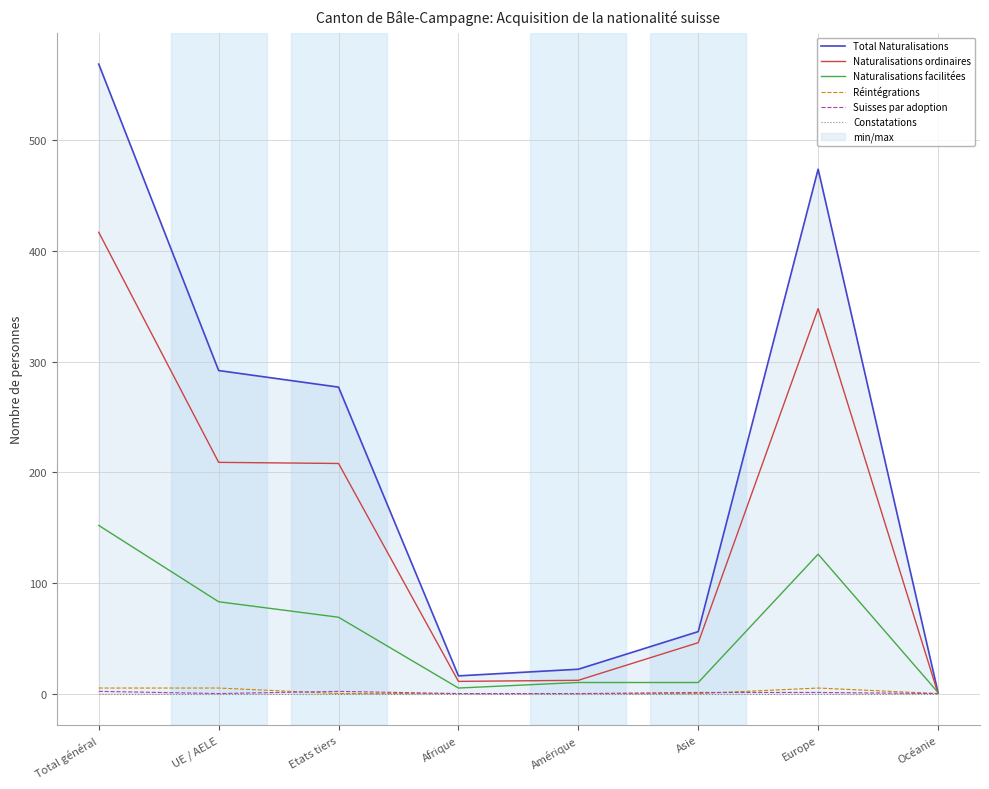

The value of Naturalisations facilitées at Amérique is 10. True or false?

True